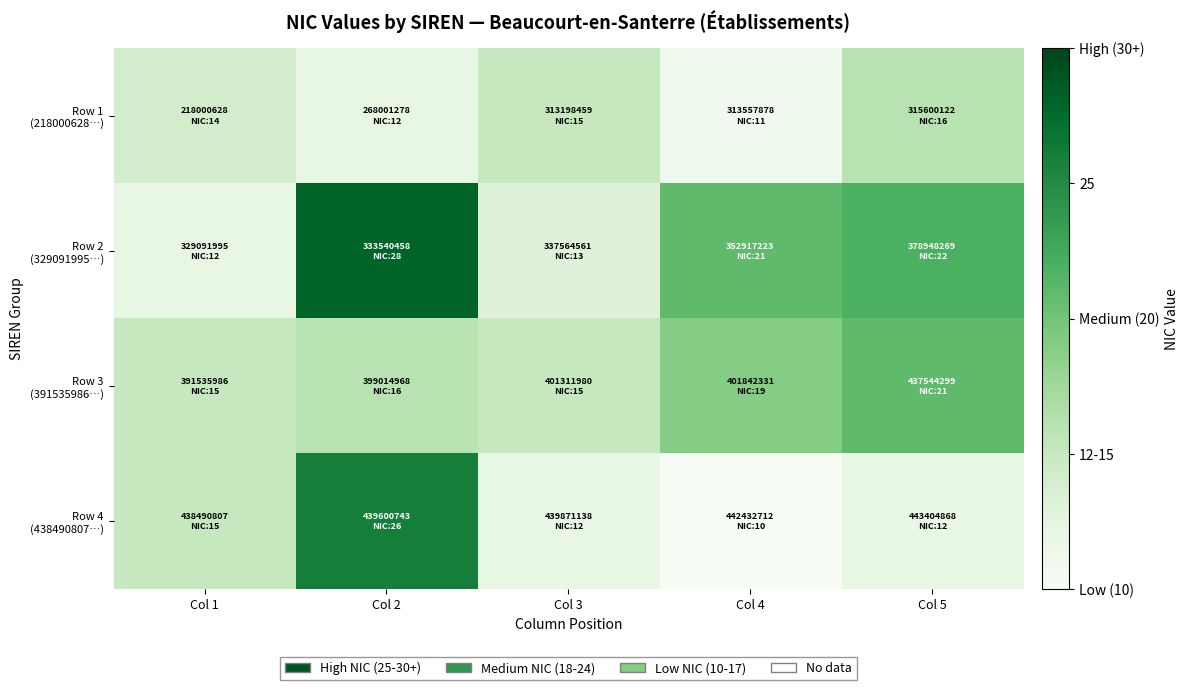

Rank the series at Col 1 from lowest to highest value.

Row 2 (329091995…), Row 1 (218000628…), Row 3 (391535986…), Row 4 (438490807…)